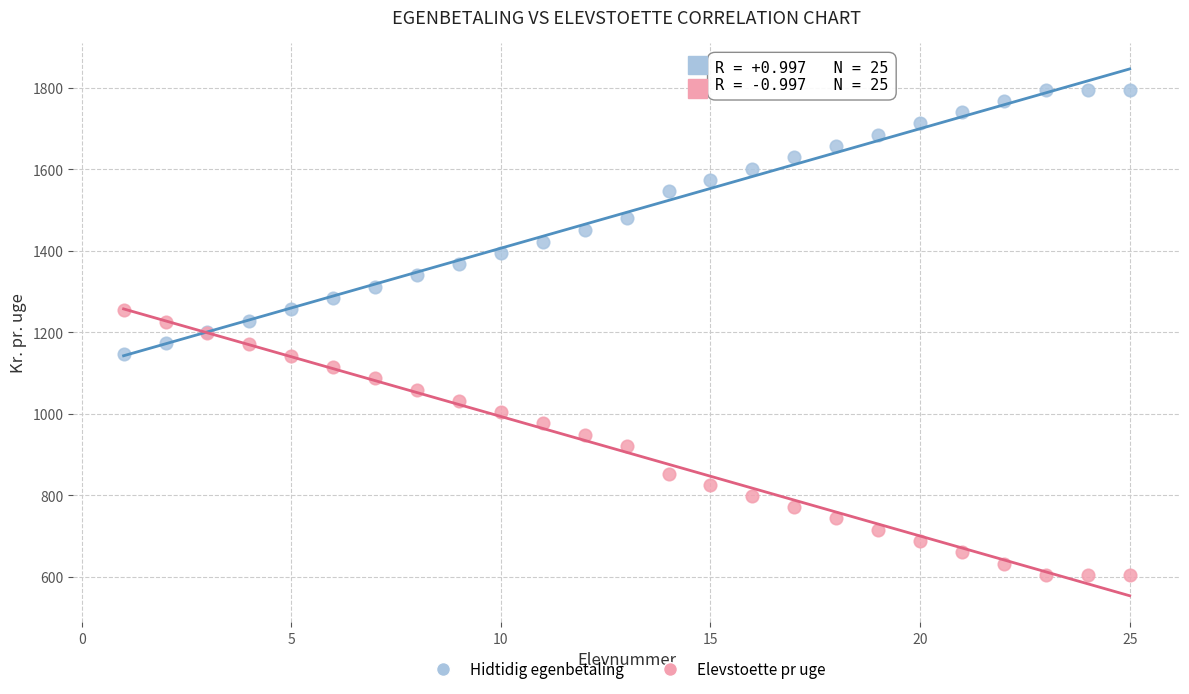

Which series contains the highest Y value?

Hidtidig egenbetaling